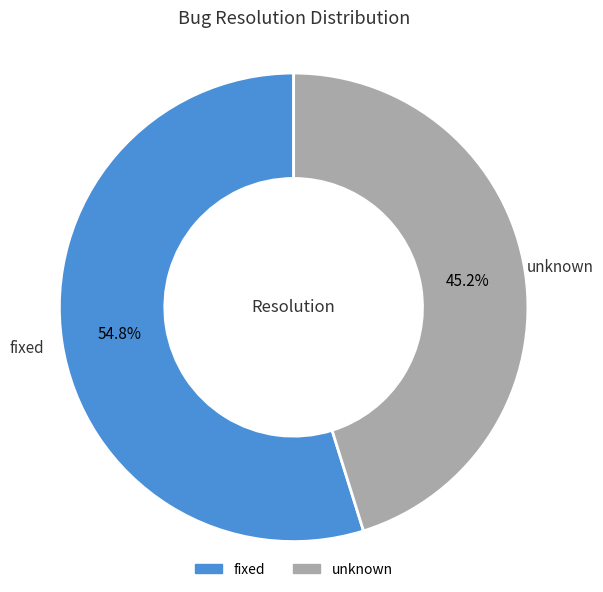

Count the number of slices in the pie.

2